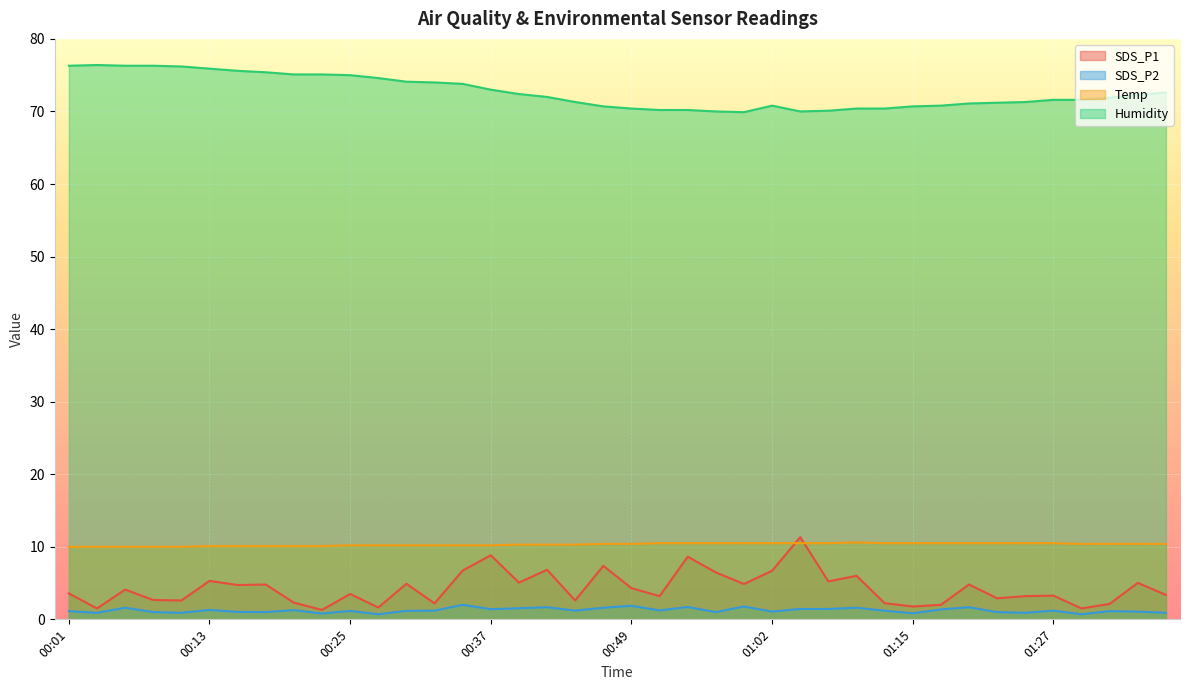

The Temp series shows 7.3 at 01:09. True or false?

False